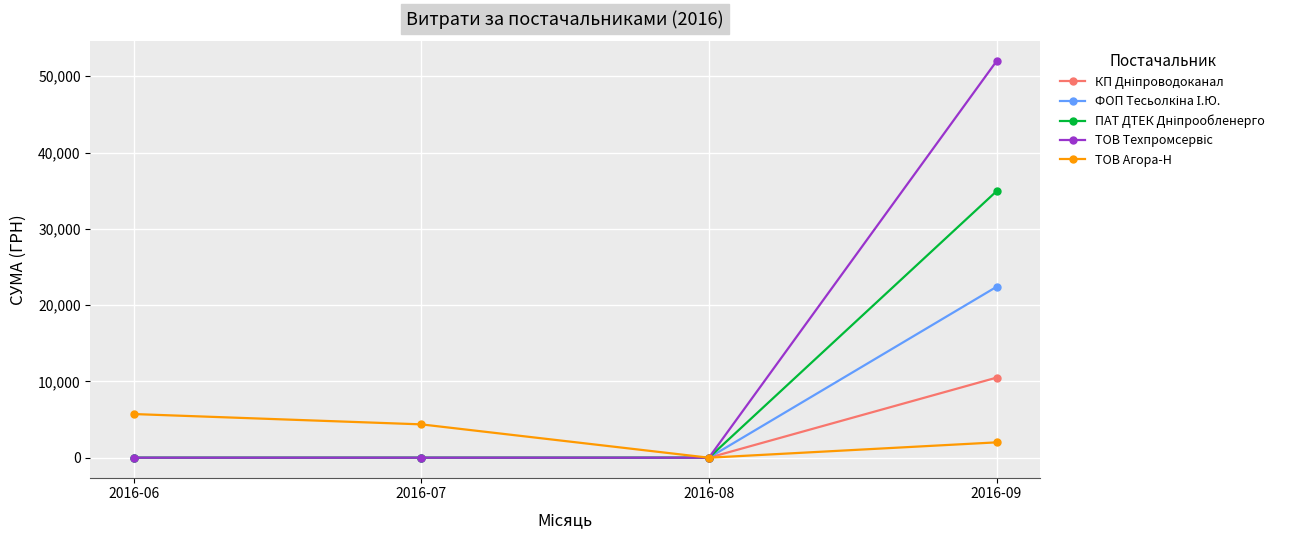

At which label does ТОВ Агора-Н reach its peak?

2016-06